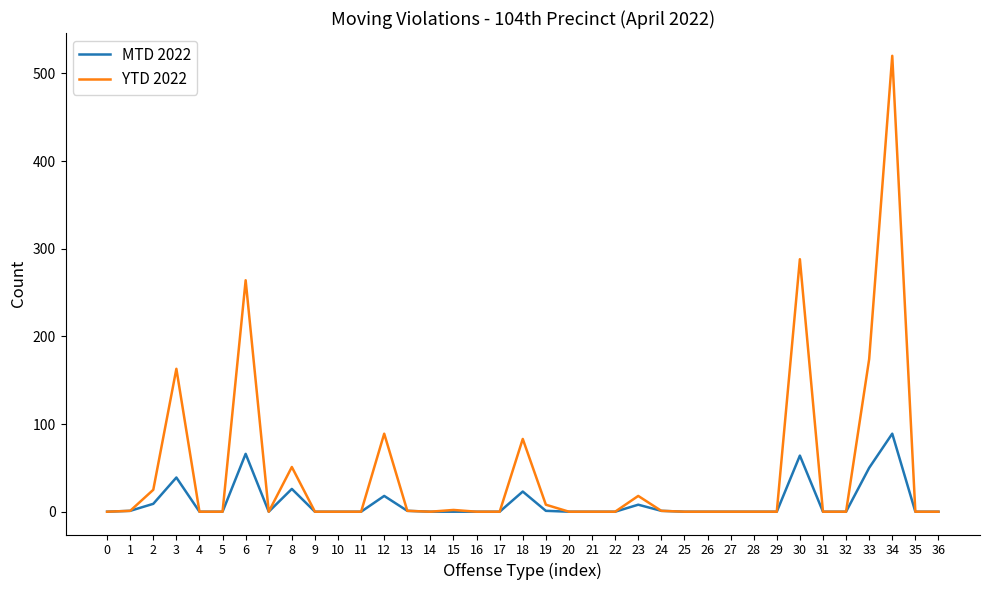

True or false: MTD 2022 has a value of 23 at 18.

True